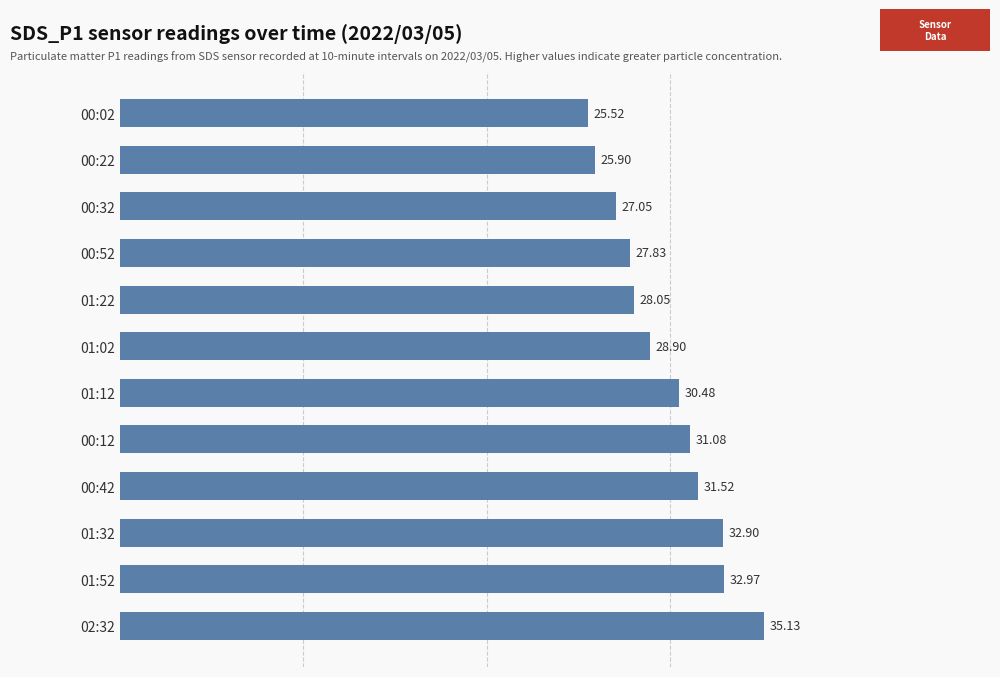

What is the change in value from 00:42 to 00:12?

-0.4